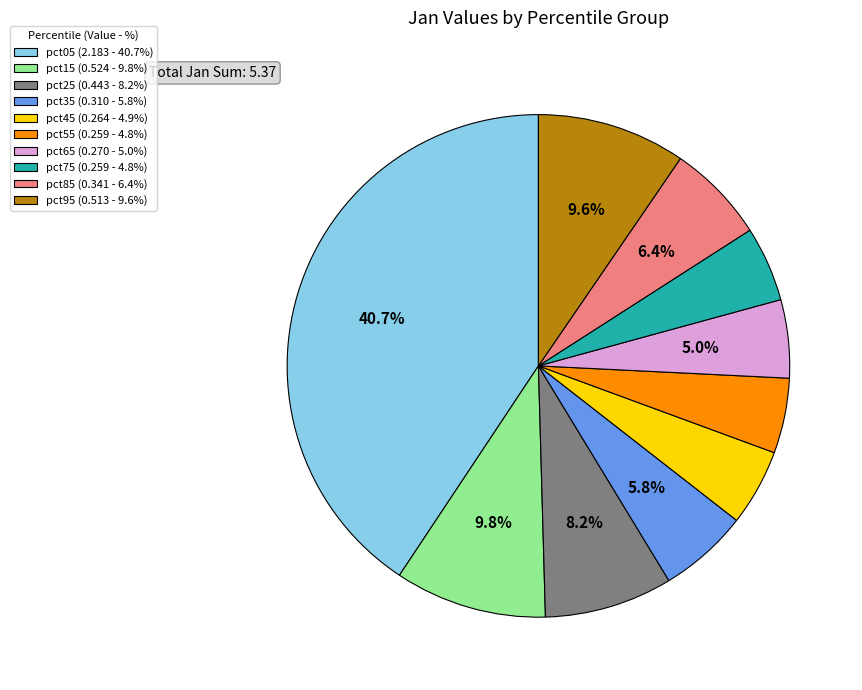

How many slices are in this pie chart?

10